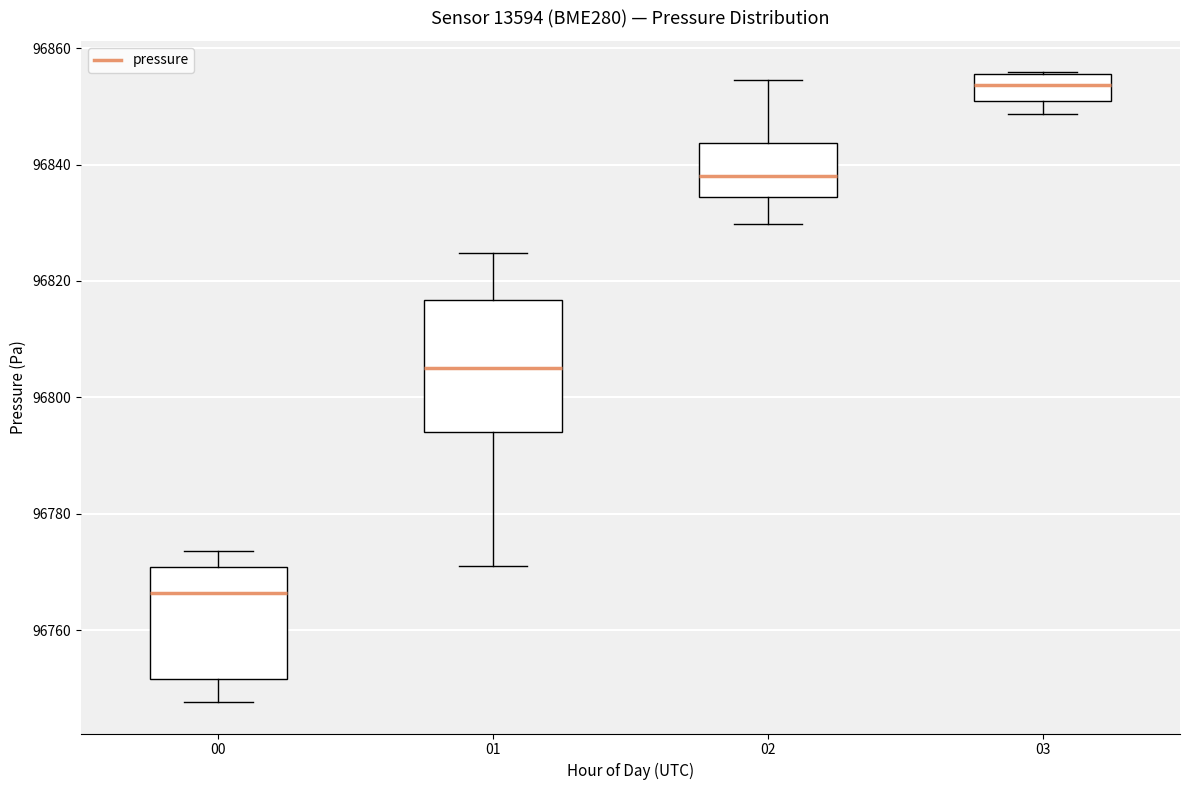

Which box's median line is the highest?

03